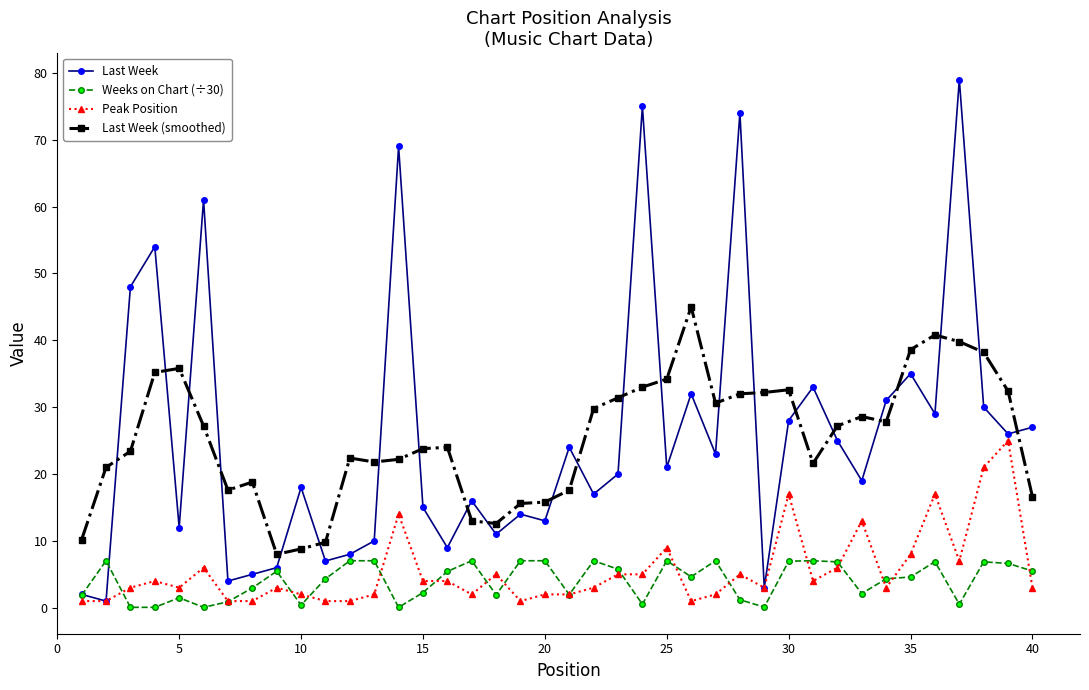

What is the sum of all Peak Position values?

220.0